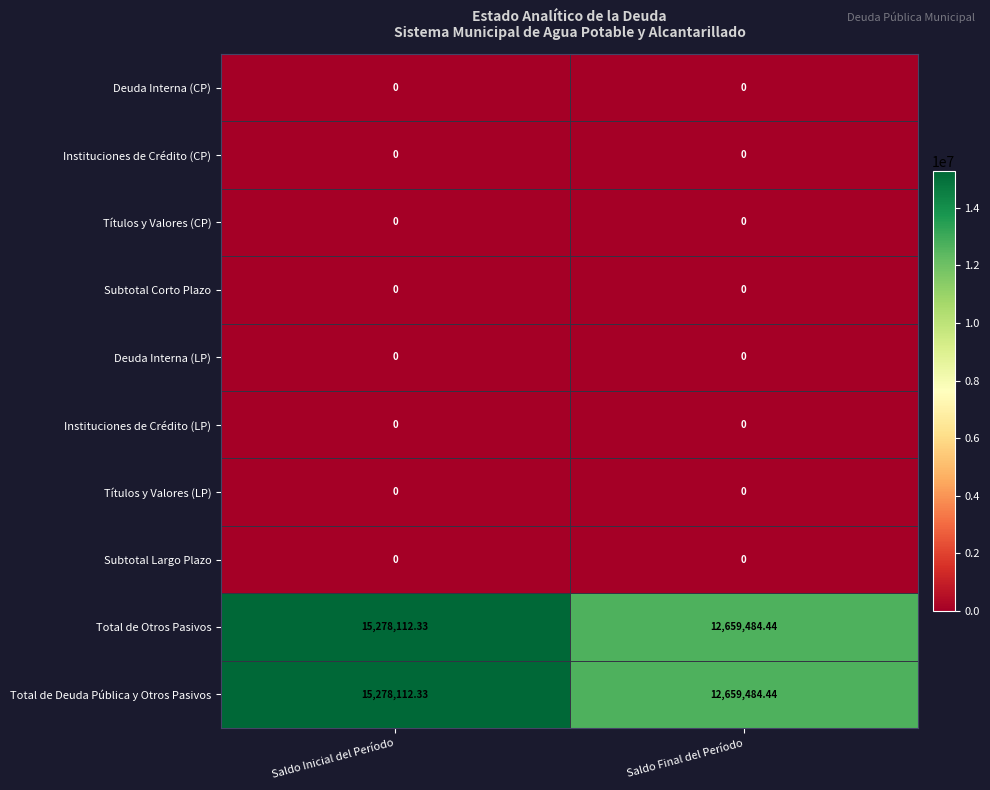

Is the value of Total de Deuda Pública y Otros Pasivos at Saldo Final del Período greater than the value of Títulos y Valores (LP) at Saldo Inicial del Período?

Yes